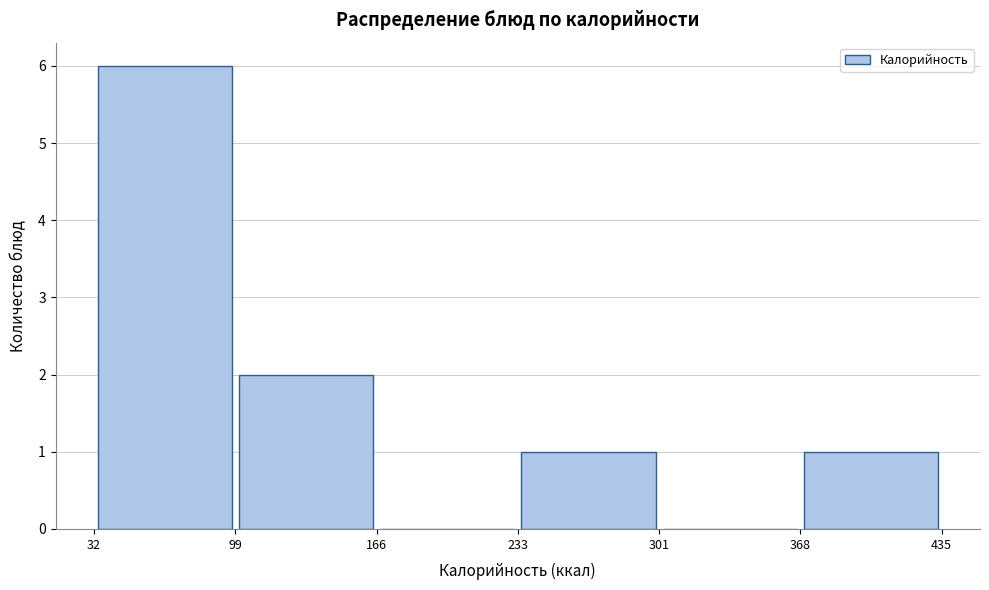

Reading left to right, list every bar in this chart as the range it spans on the x-axis followed by its height. The values are not printed on the chart, so give them approximately, as read against the axis.

32 to 99: 6
99 to 166: 2
166 to 233: 0
233 to 301: 1
301 to 368: 0
368 to 435: 1